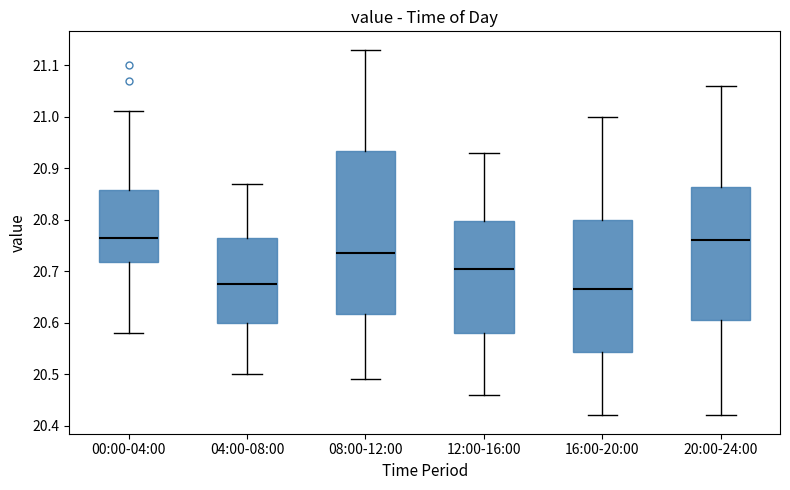

Which box is the tallest, from its lower edge to its upper edge?

08:00-12:00